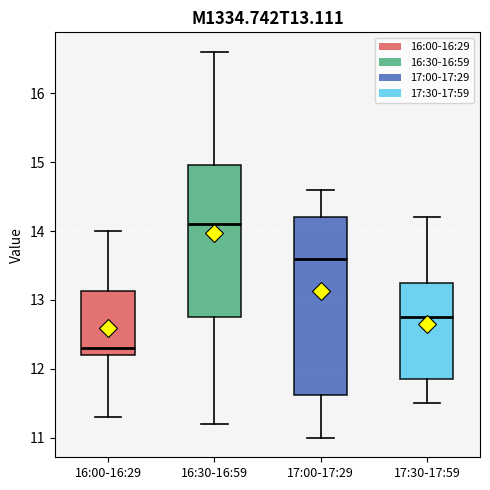

Where is the upper edge of the box for 16:30-16:59 on the y-axis? The values are not printed on the chart, so give them approximately, as read against the axis.

15.0